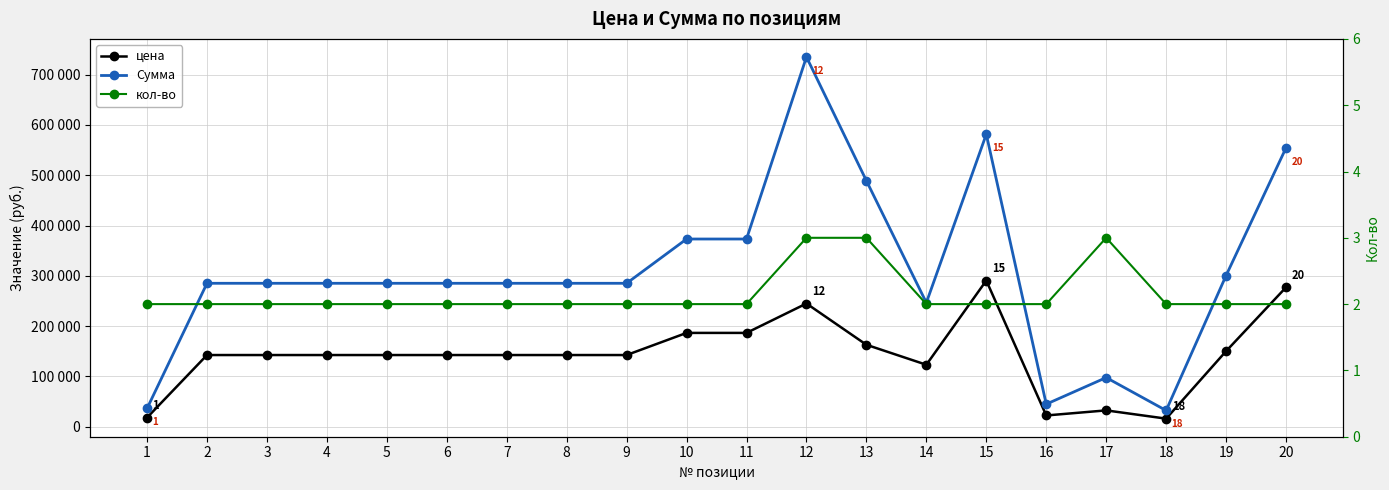

What is the smallest value displayed?

2